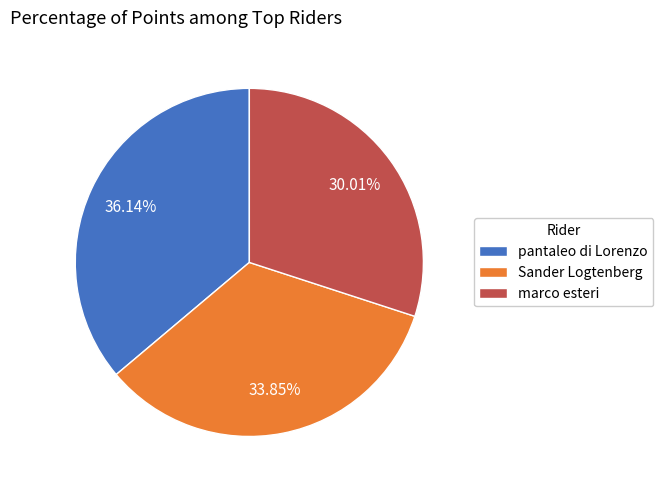

True or false: marco esteri accounts for 37% of the total.

False